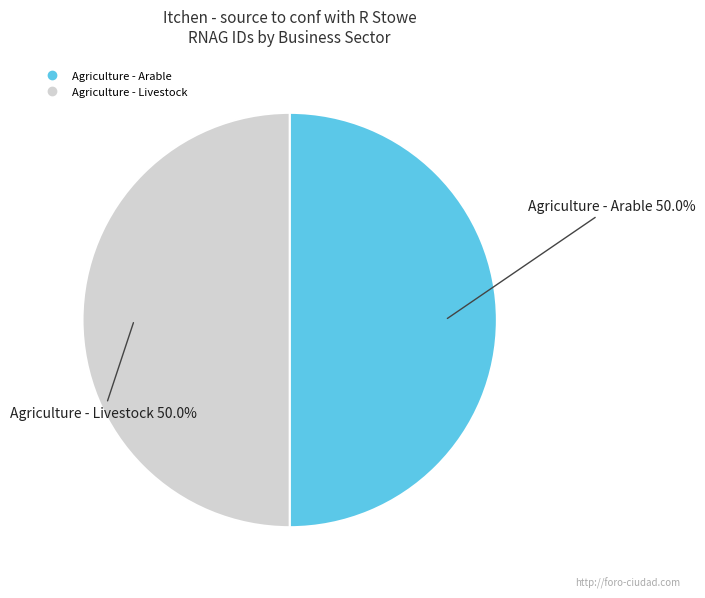

How much of the chart is everything except Agriculture - Arable?

50.0%